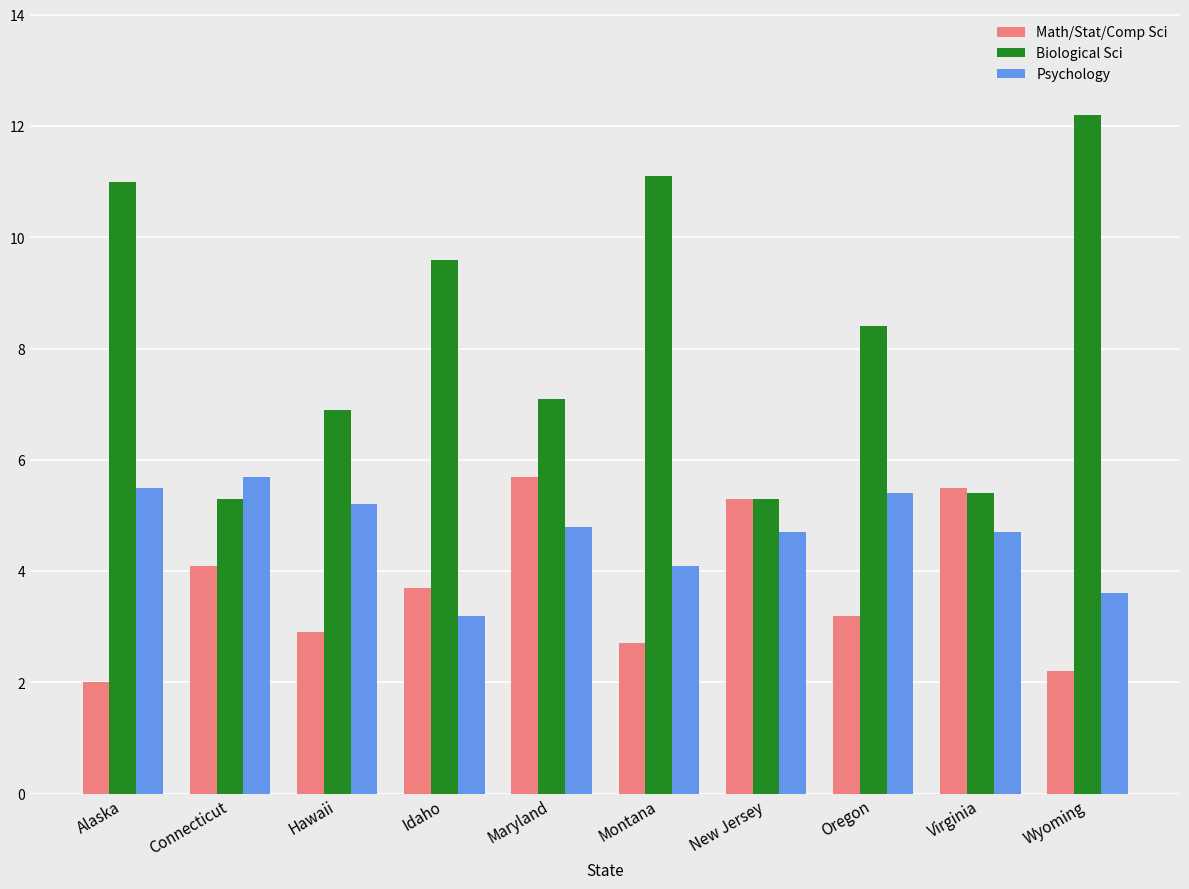

Rank the series at Alaska from lowest to highest value.

Math/Stat/Comp Sci, Psychology, Biological Sci